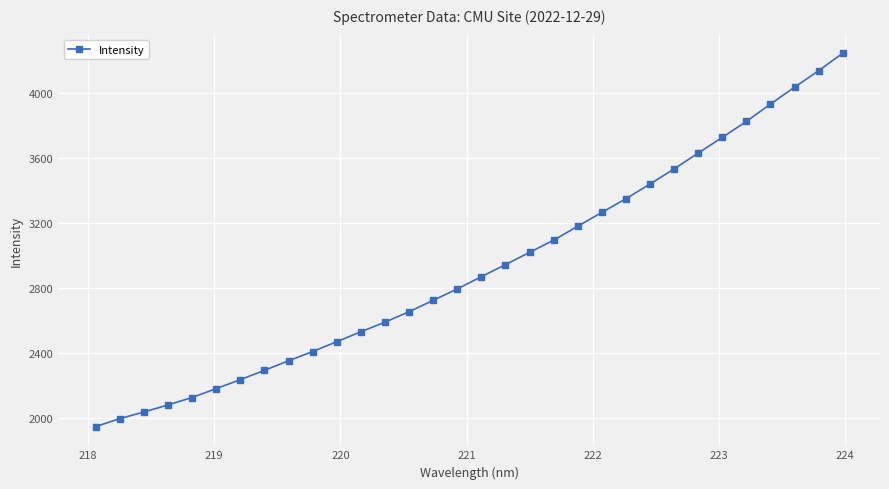

What is the difference between the maximum and minimum values?

2298.8